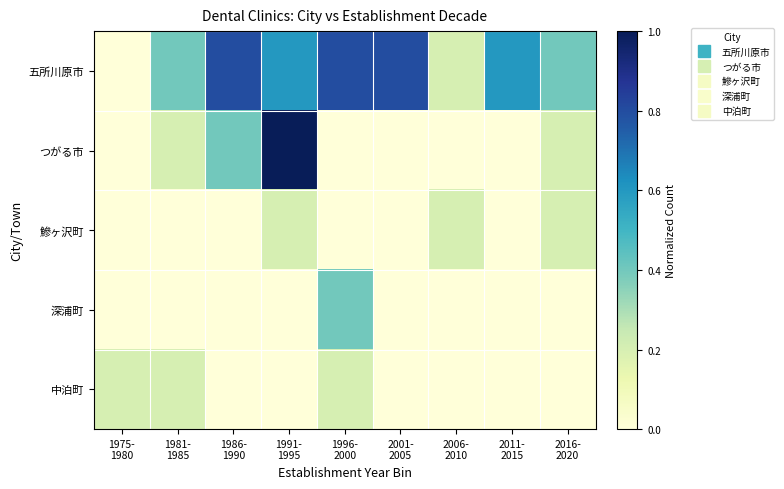

Which series has the largest total across all categories?

五所川原市